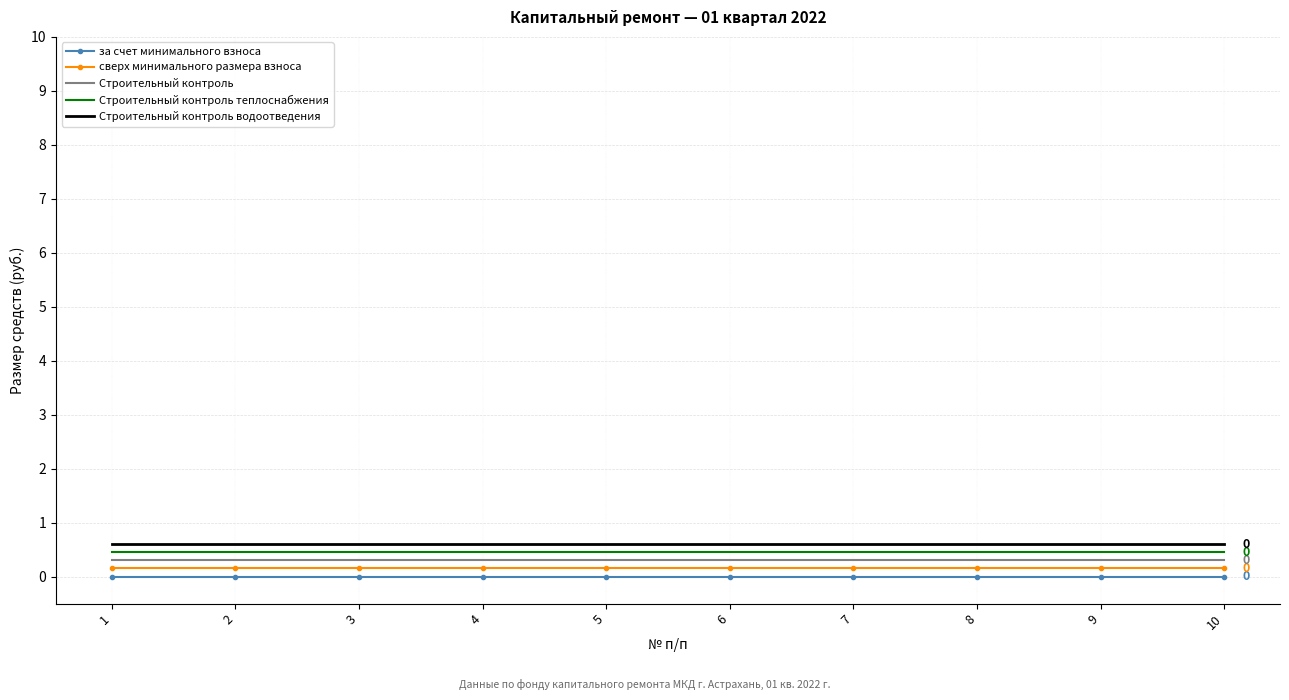

How many lines are shown in the chart?

5